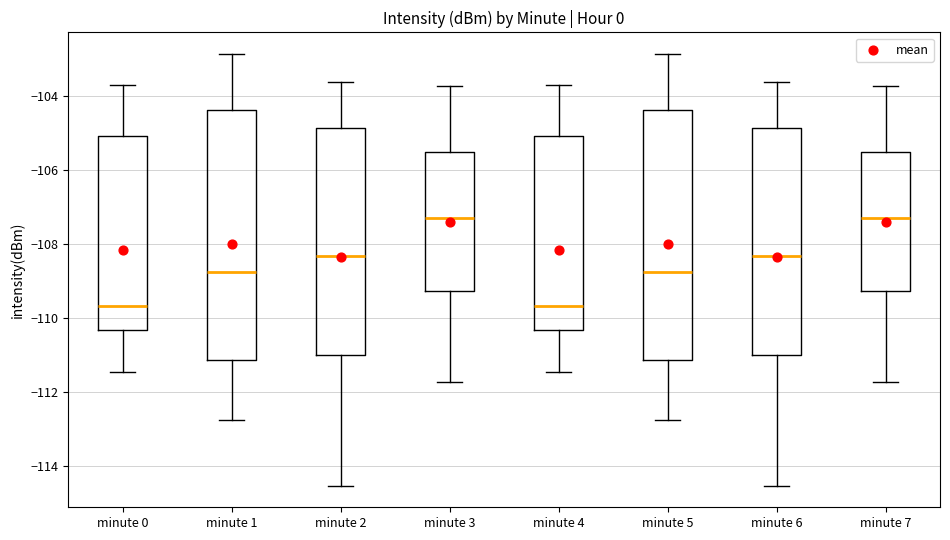

Reading left to right, read every box against the y-axis: the position of its median line, the range the box covers, and the ends of its whiskers. The values are not printed on the chart, so give them approximately, as read against the axis.

minute 0: median -109.6, box -110.4 to -105.0, whiskers -111.4 to -103.8
minute 1: median -108.8, box -111.2 to -104.4, whiskers -112.8 to -102.8
minute 2: median -108.4, box -111.0 to -104.8, whiskers -114.6 to -103.6
minute 3: median -107.2, box -109.2 to -105.6, whiskers -111.8 to -103.8
minute 4: median -109.6, box -110.4 to -105.0, whiskers -111.4 to -103.8
minute 5: median -108.8, box -111.2 to -104.4, whiskers -112.8 to -102.8
minute 6: median -108.4, box -111.0 to -104.8, whiskers -114.6 to -103.6
minute 7: median -107.2, box -109.2 to -105.6, whiskers -111.8 to -103.8